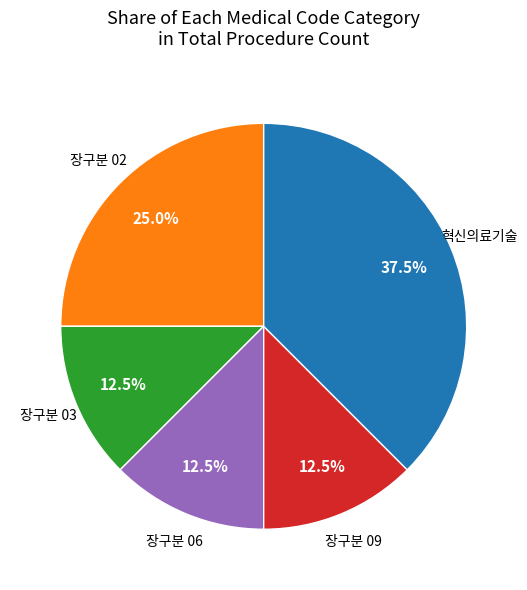

How many segments does this pie chart have?

5